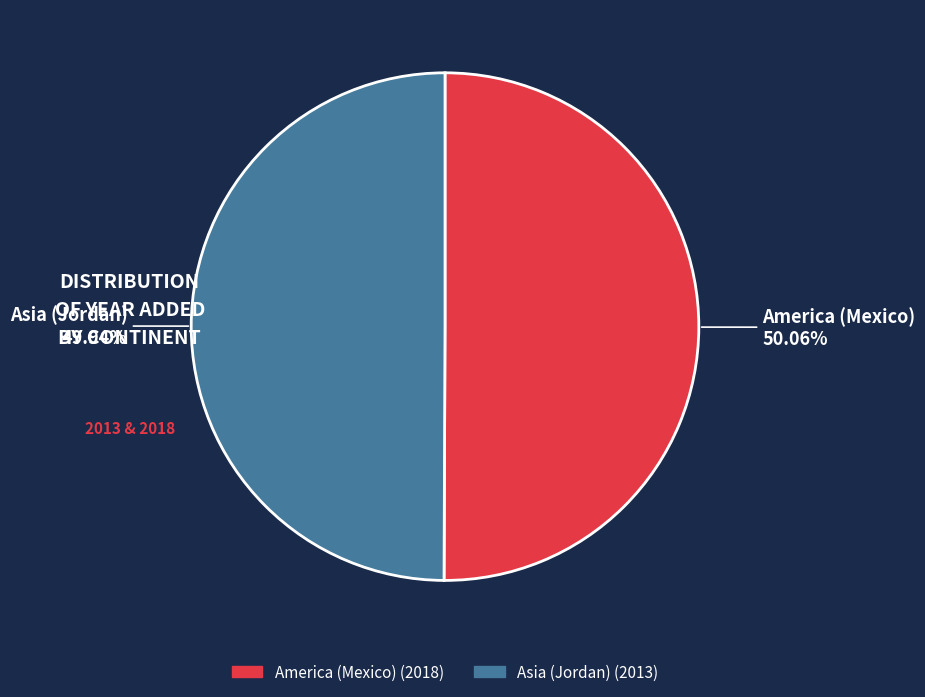

Does any single category account for the majority?

Yes